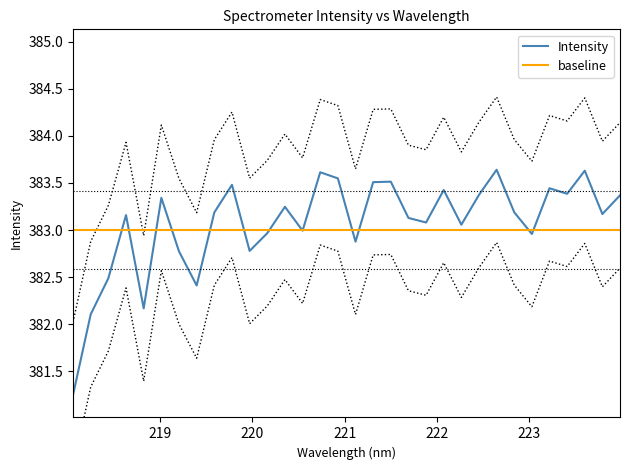

Does the chart have visible grid lines?

No